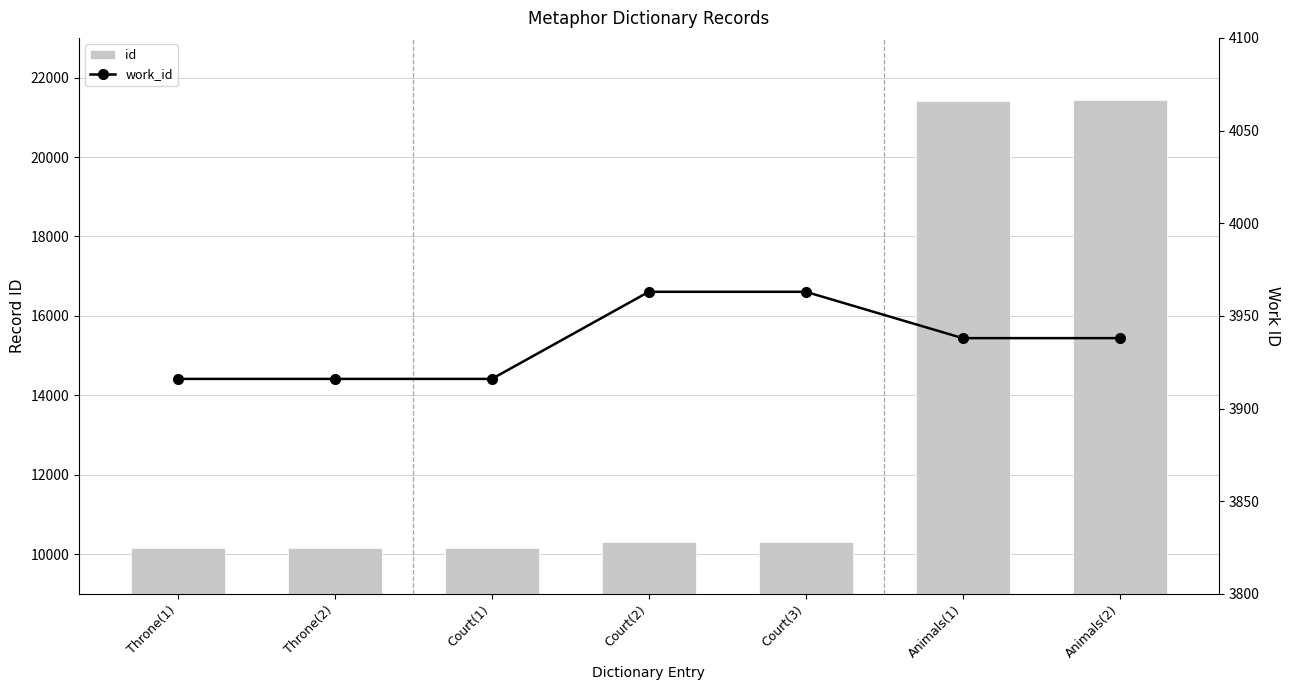

Is the value of id at Animals(2) greater than the value of work_id at Animals(2)?

Yes